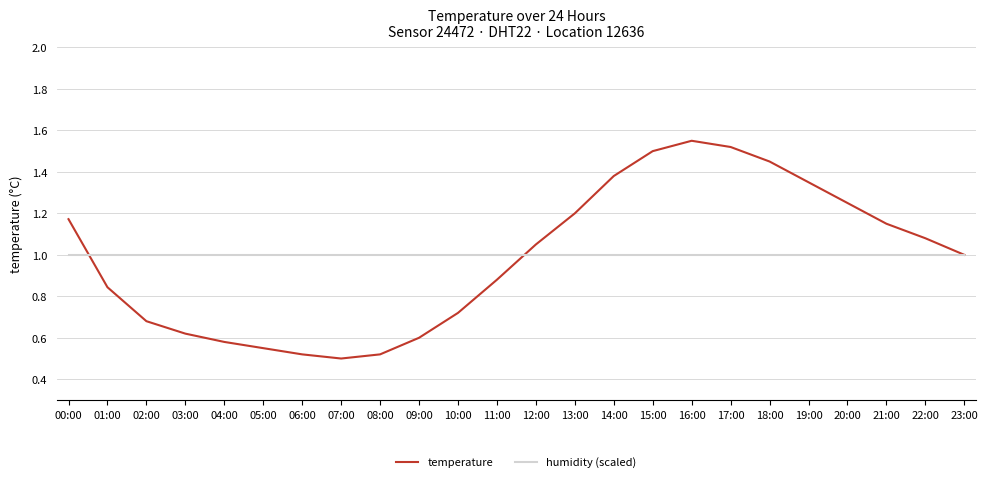

Between 05:00 and 21:00, which series saw the biggest shift?

temperature